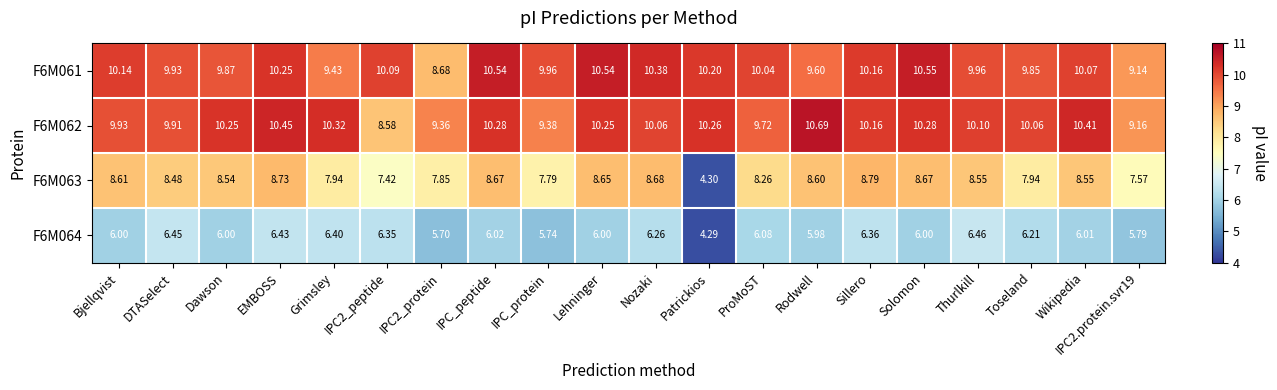

At which label does F6M064 reach its minimum?

Patrickios